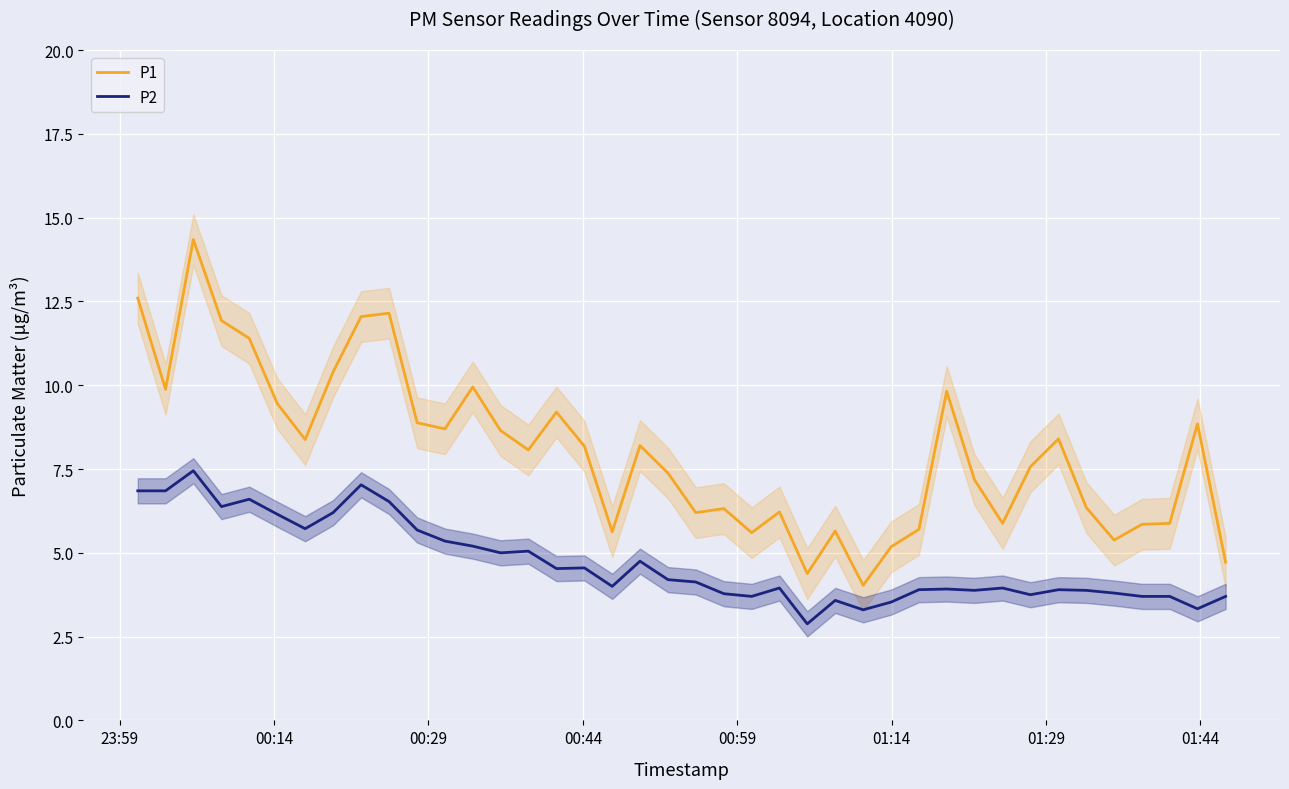

What are all the series names shown in the legend?

P1, P2